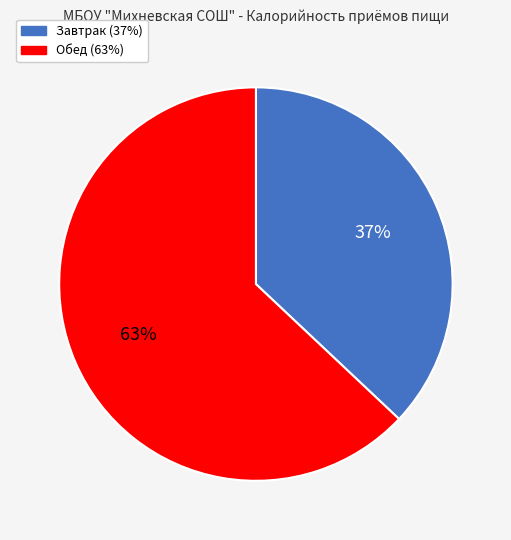

Do Завтрак and Обед together represent more than half of the pie?

Yes